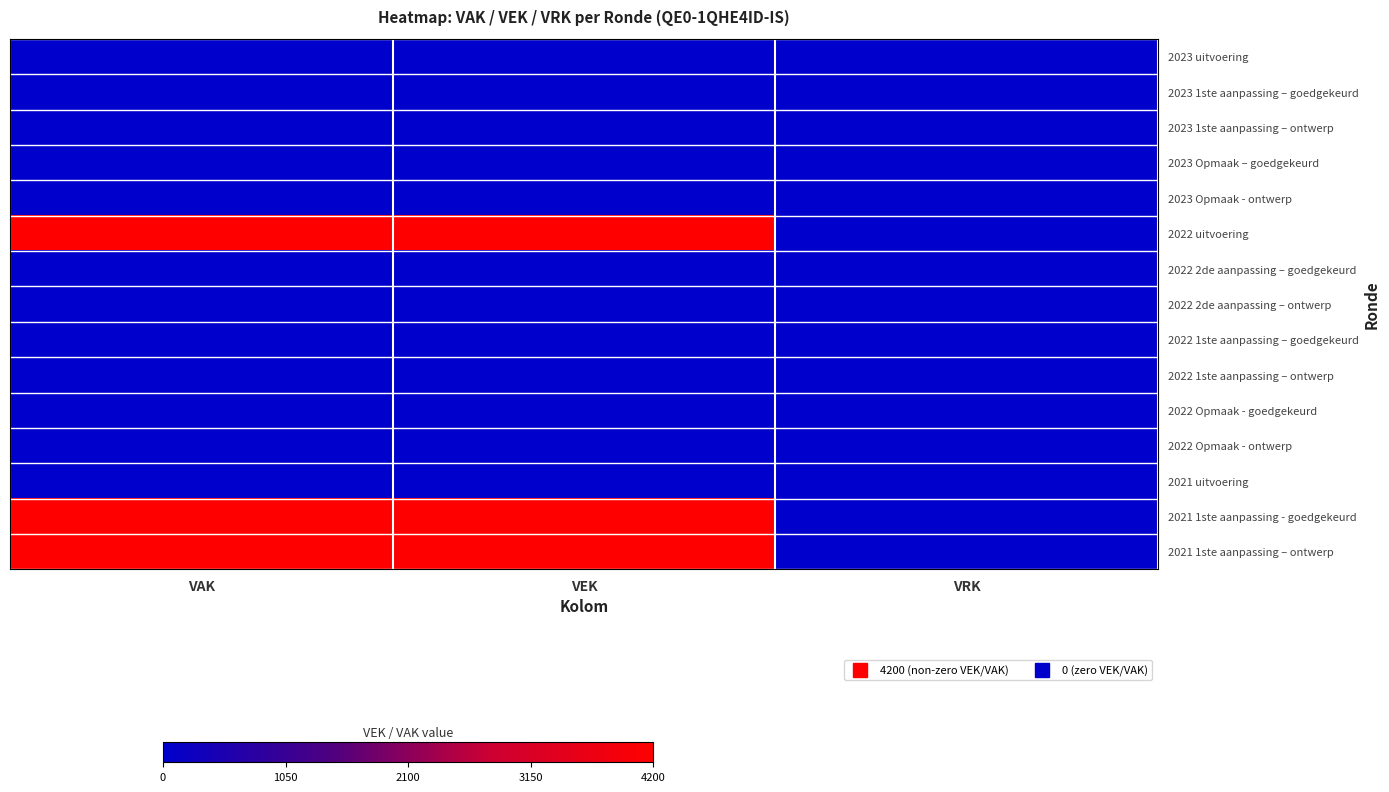

At VRK, list the series in order from largest to smallest.

2023 uitvoering, 2023 1ste aanpassing – goedgekeurd, 2023 1ste aanpassing – ontwerp, 2023 Opmaak – goedgekeurd, 2023 Opmaak - ontwerp, 2022 uitvoering, 2022 2de aanpassing – goedgekeurd, 2022 2de aanpassing – ontwerp, 2022 1ste aanpassing – goedgekeurd, 2022 1ste aanpassing – ontwerp, 2022 Opmaak - goedgekeurd, 2022 Opmaak - ontwerp, 2021 uitvoering, 2021 1ste aanpassing - goedgekeurd, 2021 1ste aanpassing – ontwerp